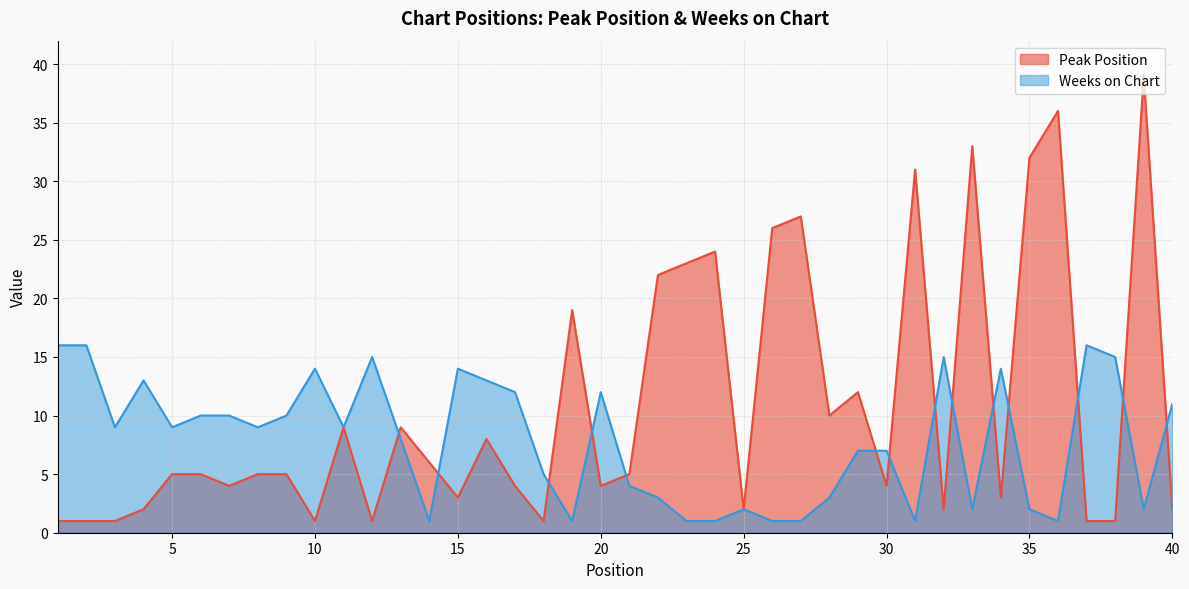

Which category has the highest value in the Peak Position series?

39